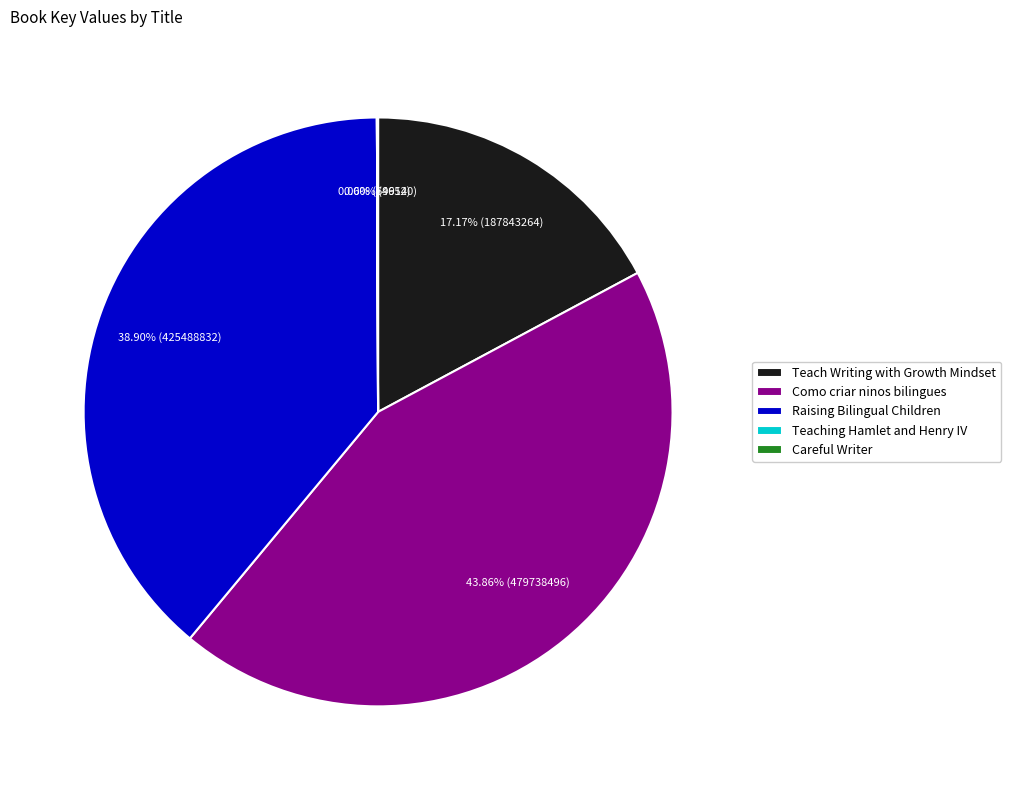

Between Como criar ninos bilingues and Raising Bilingual Children, which is larger?

Como criar ninos bilingues